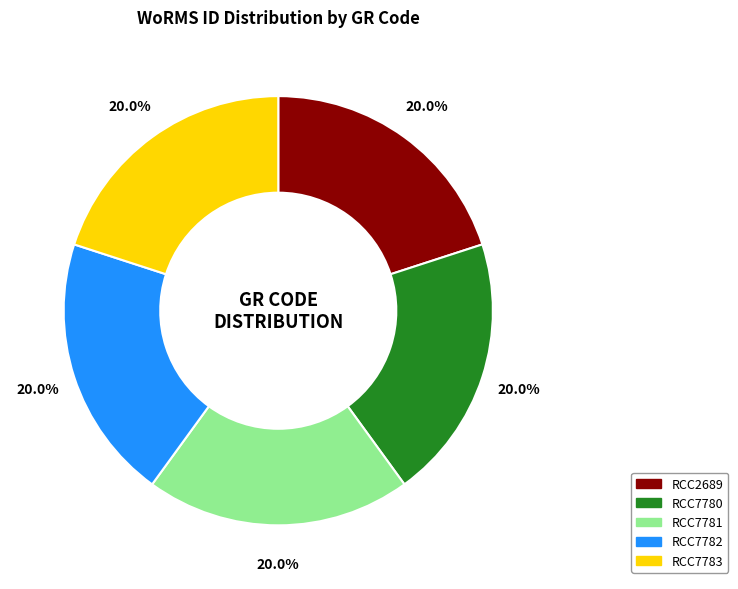

Does RCC2689 account for over 50% of the chart?

No